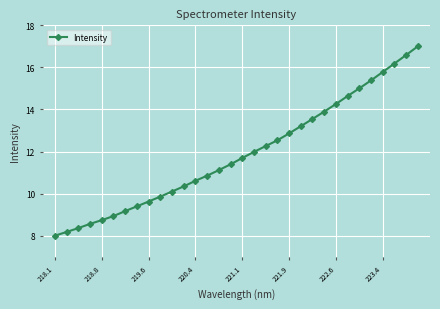

What is the minimum value shown in the chart?

8.0